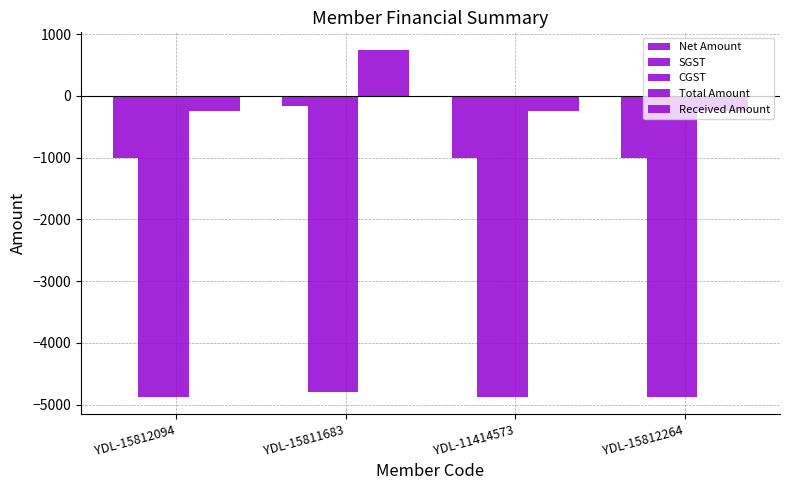

Rank the categories by Total Amount value from highest to lowest.

YDL-15811683, YDL-15812094, YDL-11414573, YDL-15812264